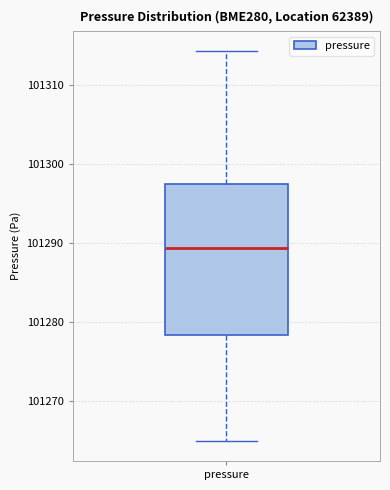

Read this box plot against the y-axis: the position of the median line, the range covered by the box, and the ends of both whiskers. The values are not printed on the chart, so give them approximately, as read against the axis.

median 101289, box 101278 to 101298, whiskers 101265 to 101314